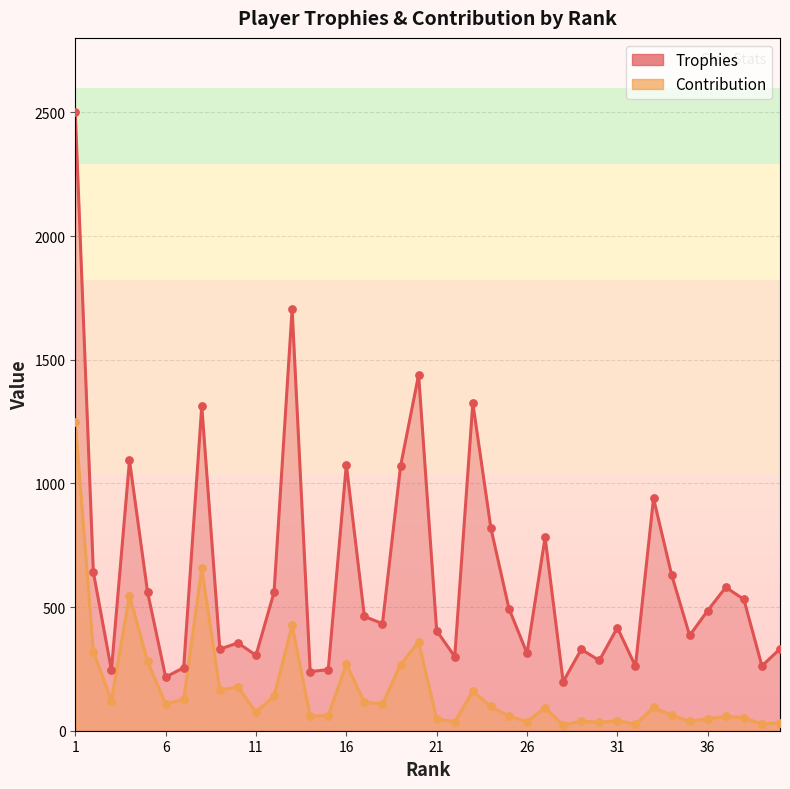

Which series has the largest Y range (max minus min)?

Trophies